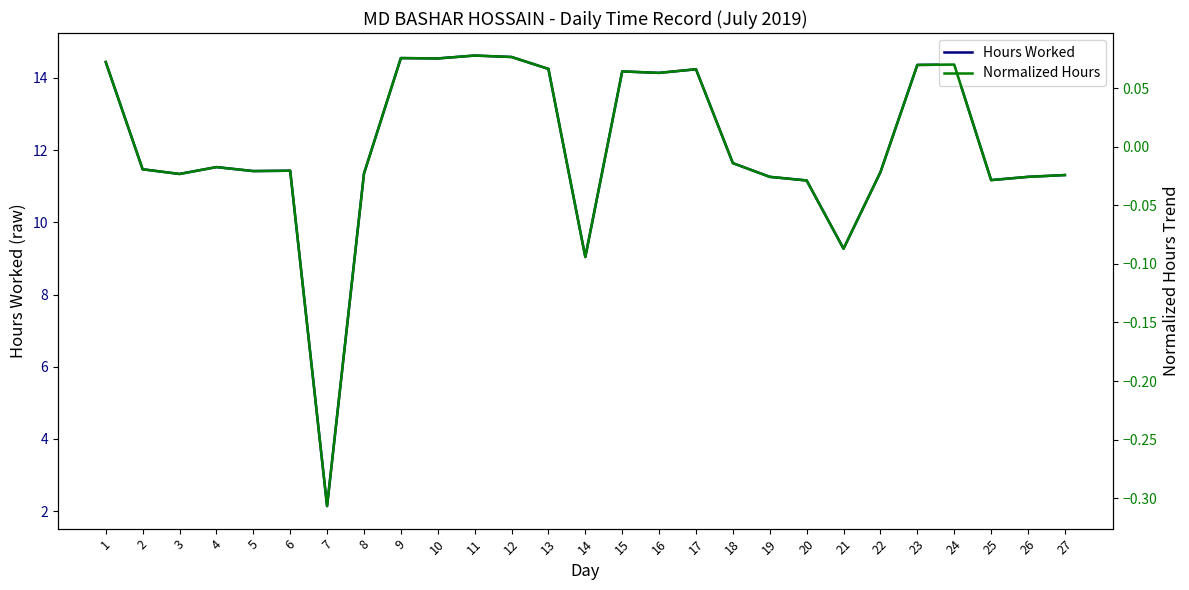

Is it true that Hours Worked equals 5.6 at 23?

False